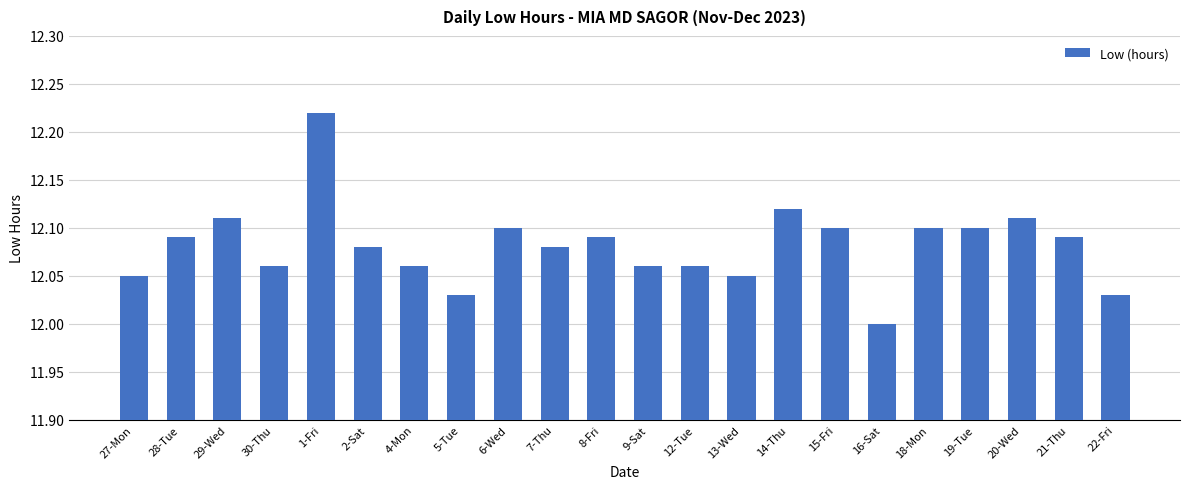

How many distinct data groups are displayed?

1